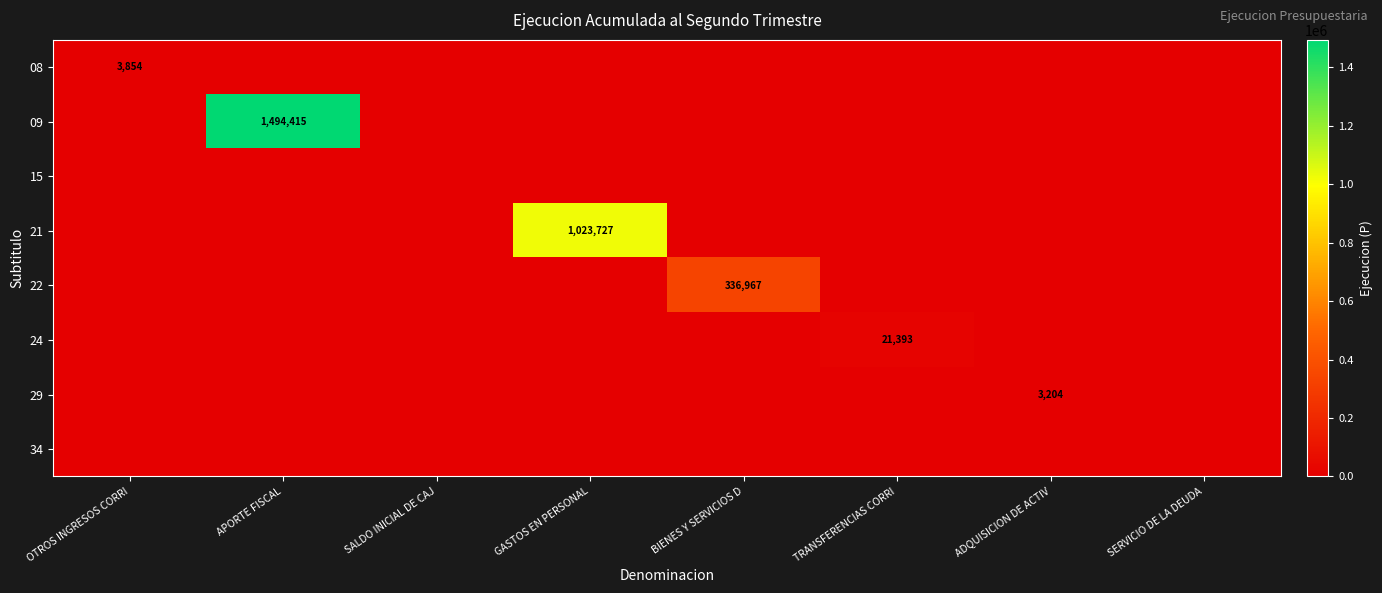

The value of 29 at ADQUISICION DE ACTIV is 3204. True or false?

True